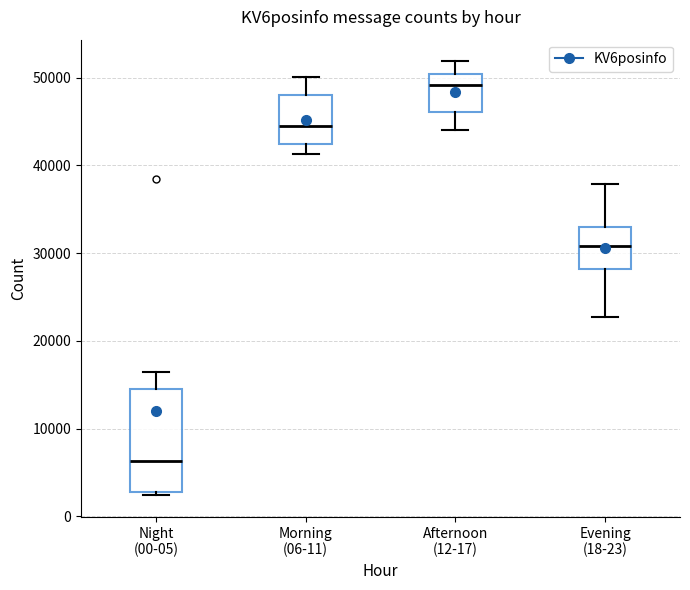

Reading left to right, read every box against the y-axis: the position of its median line, the range the box covers, and the ends of its whiskers. The values are not printed on the chart, so give them approximately, as read against the axis.

Night (00-05): median 6000, box 3000 to 15000, whiskers 2000 to 16000
Morning (06-11): median 45000, box 42000 to 48000, whiskers 41000 to 50000
Afternoon (12-17): median 49000, box 46000 to 50000, whiskers 44000 to 52000
Evening (18-23): median 31000, box 28000 to 33000, whiskers 23000 to 38000